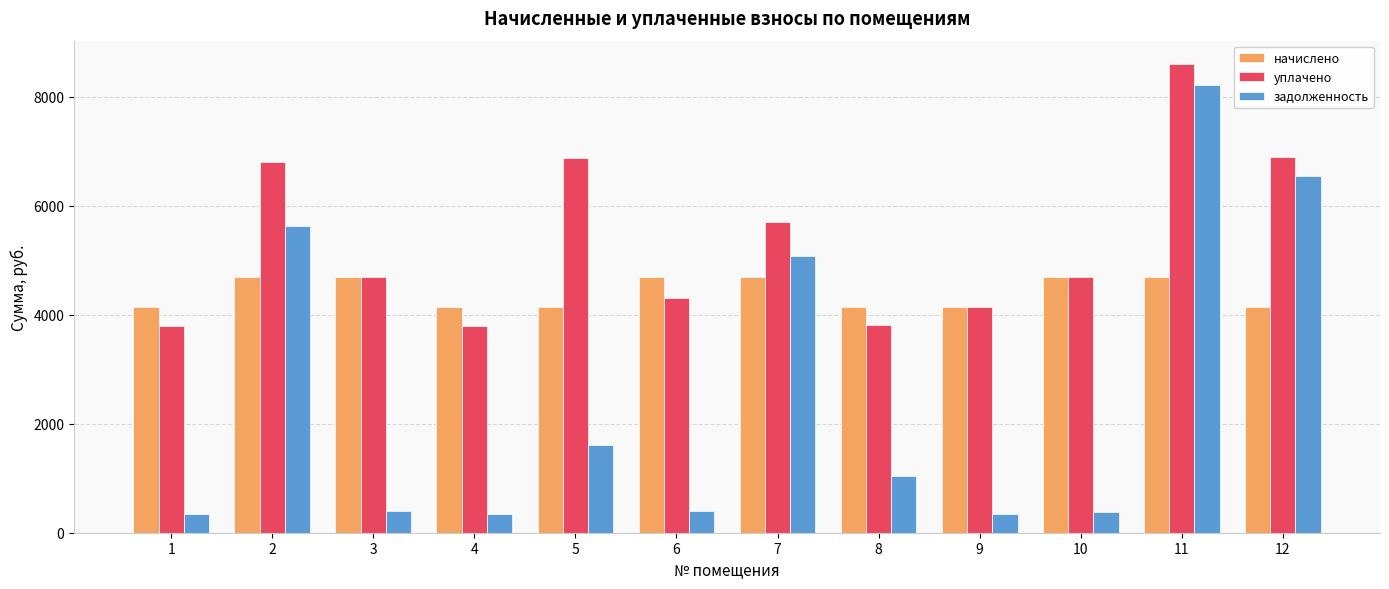

What is the greatest value displayed?

8594.3